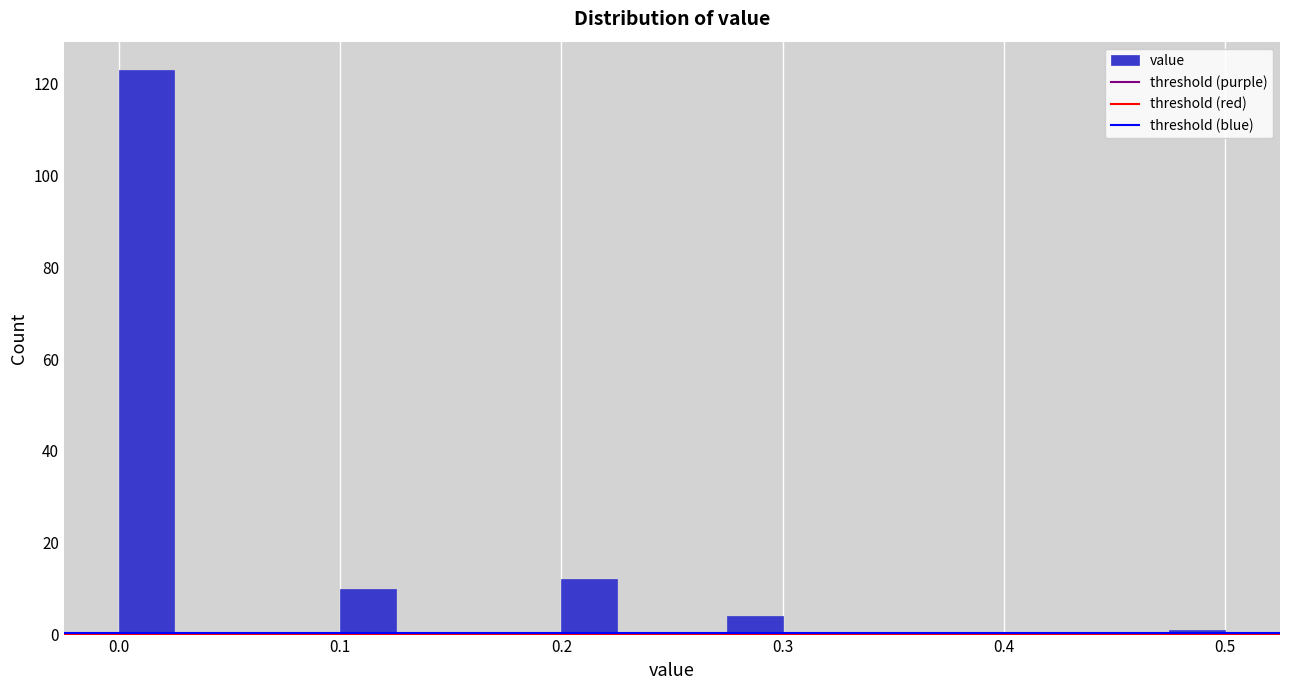

Around what value on the x-axis is the tallest bar? Give the approximate position of its centre, as read against the axis.

0.01